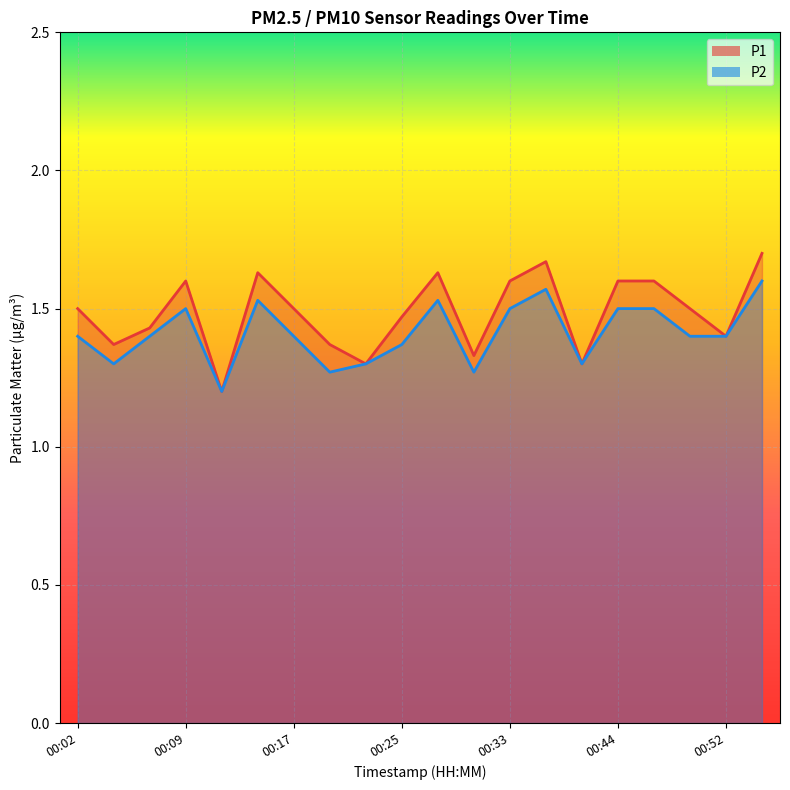

At which category is the sum across all series the highest?

00:54